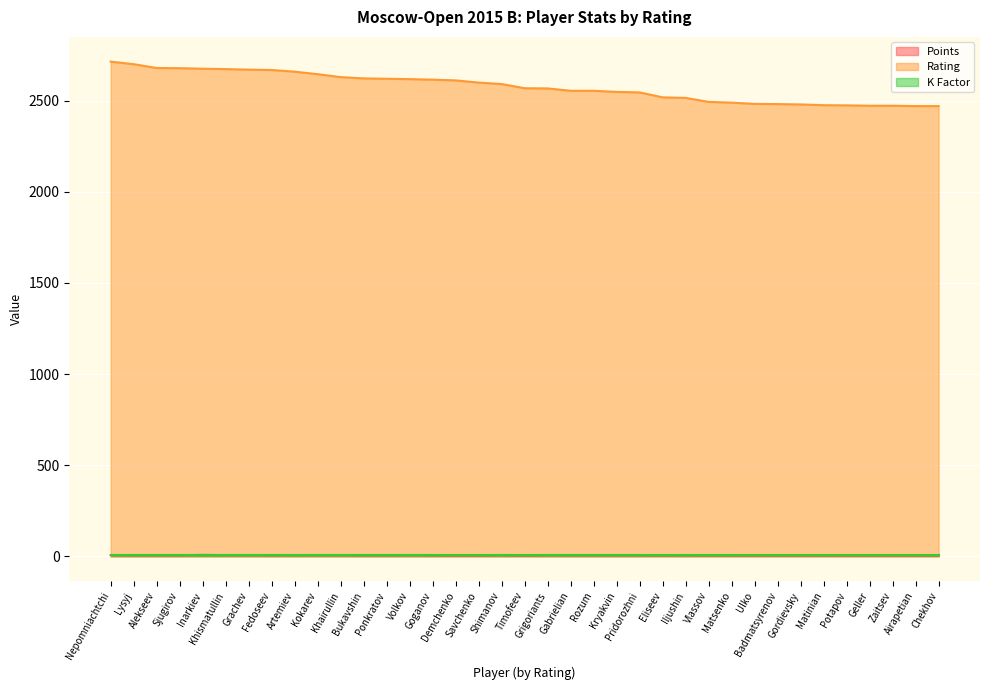

Which category has the highest value in the Rating series?

Nepomniachtchi